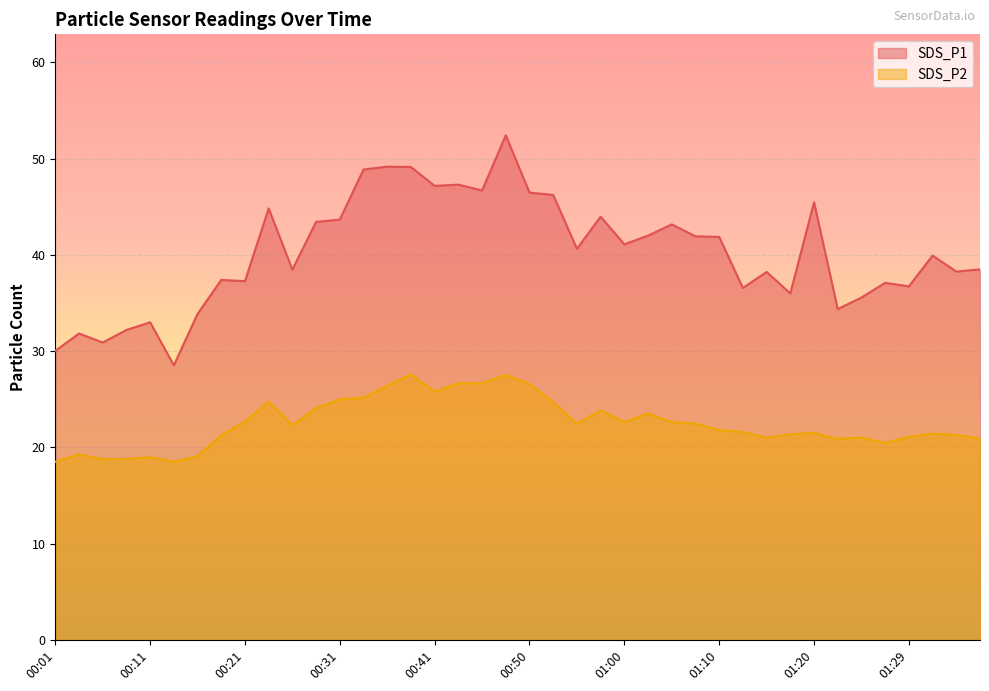

Read the SDS_P2 value at 00:14.

18.5